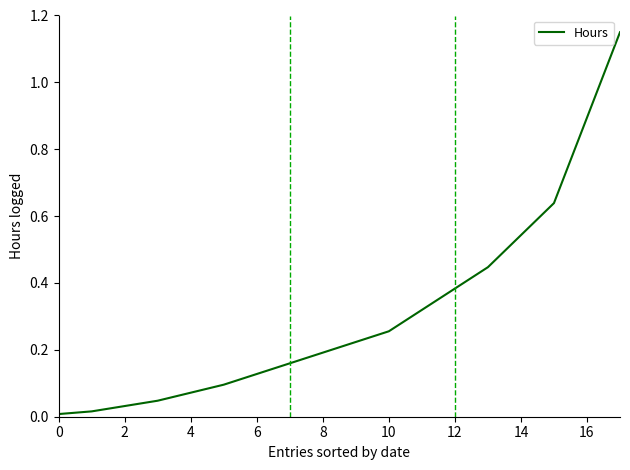

How many lines are shown in the chart?

1